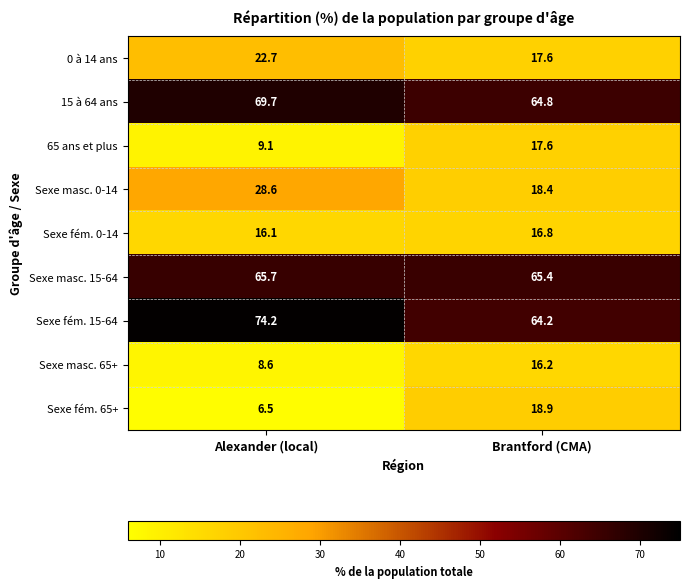

Reading left to right, what are all the values shown in this chart?

0 à 14 ans: 22.7	17.6
15 à 64 ans: 69.7	64.8
65 ans et plus: 9.1	17.6
Sexe masc. 0-14: 28.6	18.4
Sexe fém. 0-14: 16.1	16.8
Sexe masc. 15-64: 65.7	65.4
Sexe fém. 15-64: 74.2	64.2
Sexe masc. 65+: 8.6	16.2
Sexe fém. 65+: 6.5	18.9